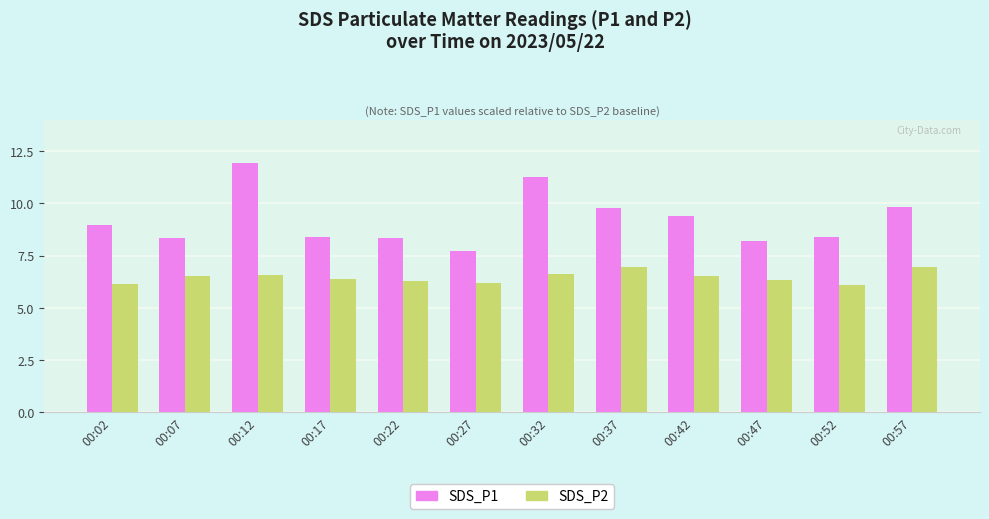

Between 00:02 and 00:32, which series saw the biggest shift?

SDS_P1